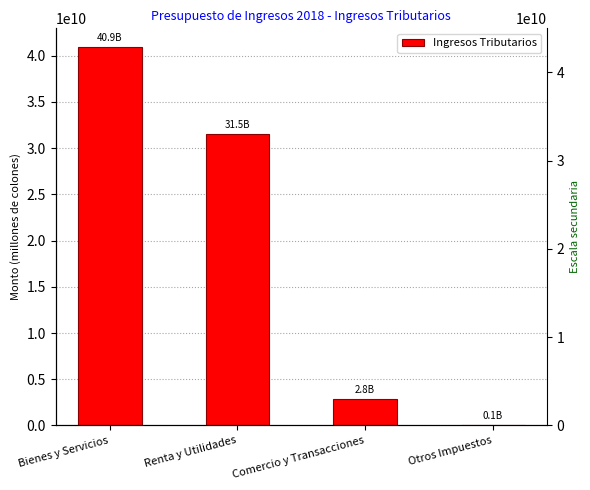

Reading left to right, transcribe all the data shown in this chart.

40909499847	31541229338	2834740159	95428540